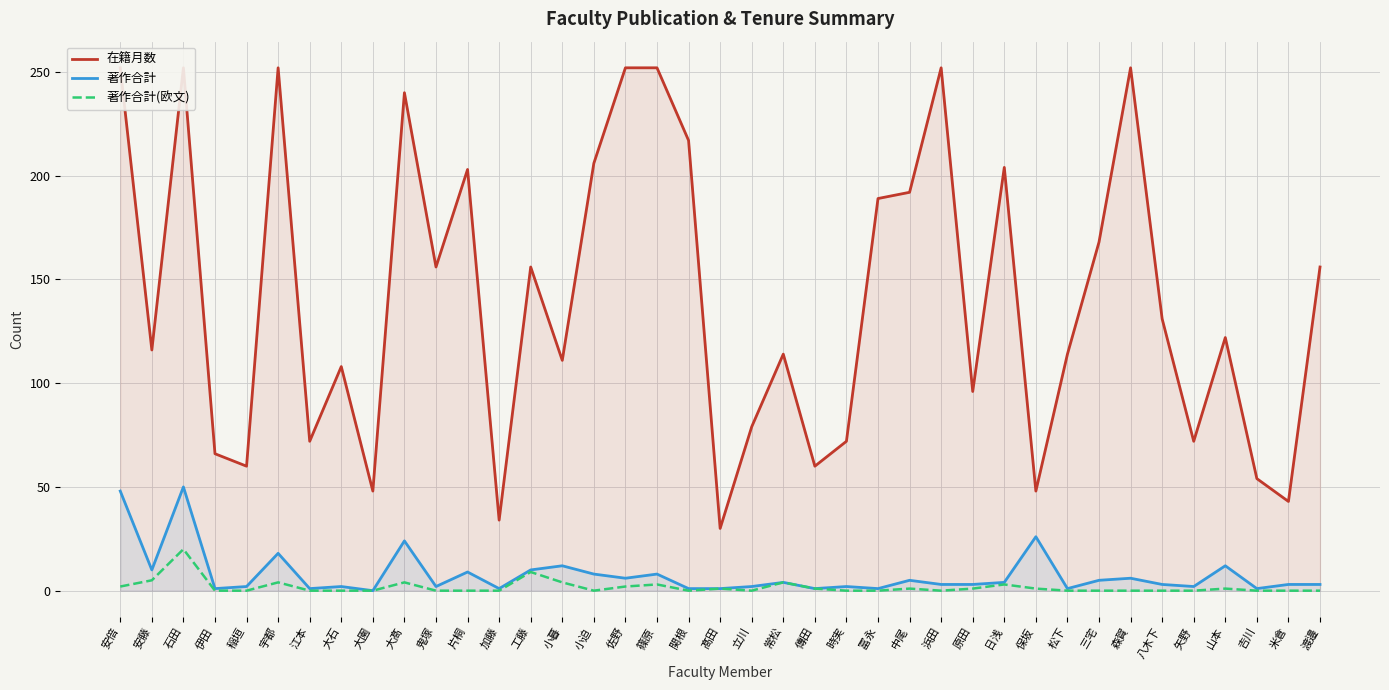

Which series has the widest spread of values?

在籍月数